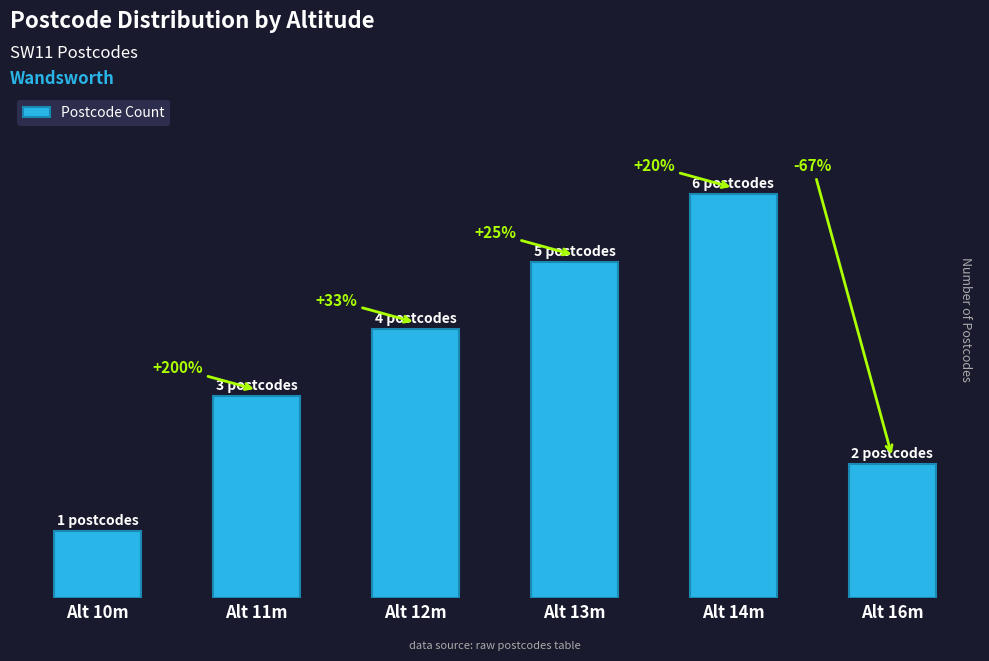

Where does the data first go above 4?

Alt 13m